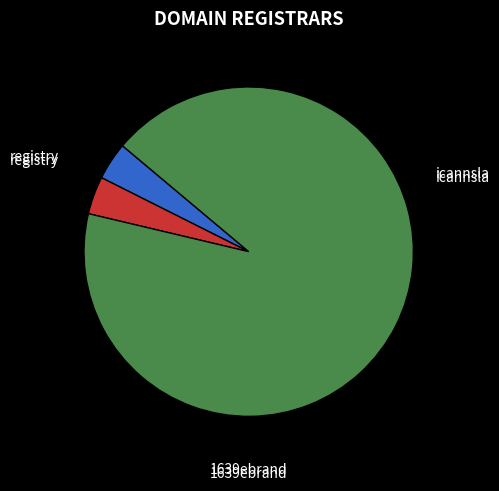

Does any single category account for the majority?

Yes